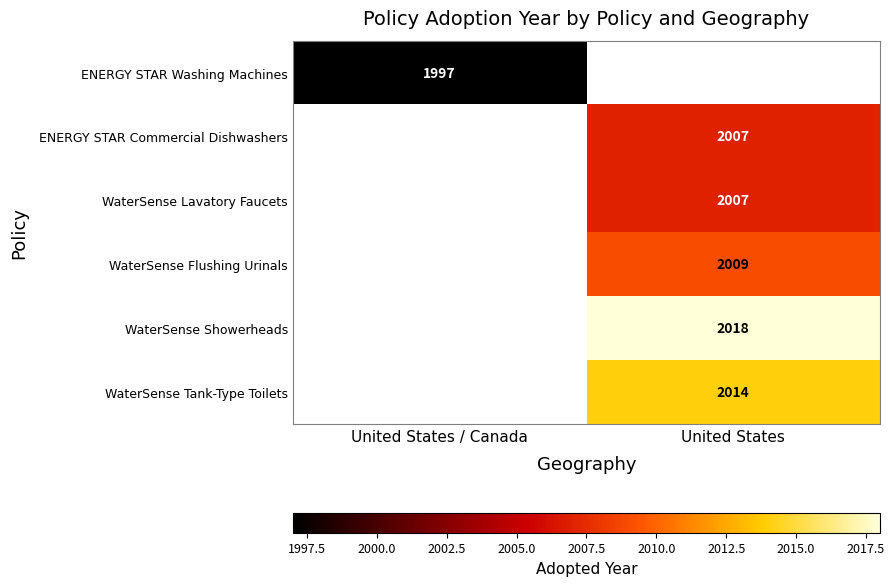

True or false: WaterSense Tank-Type Toilets has a value of 513 at United States.

False